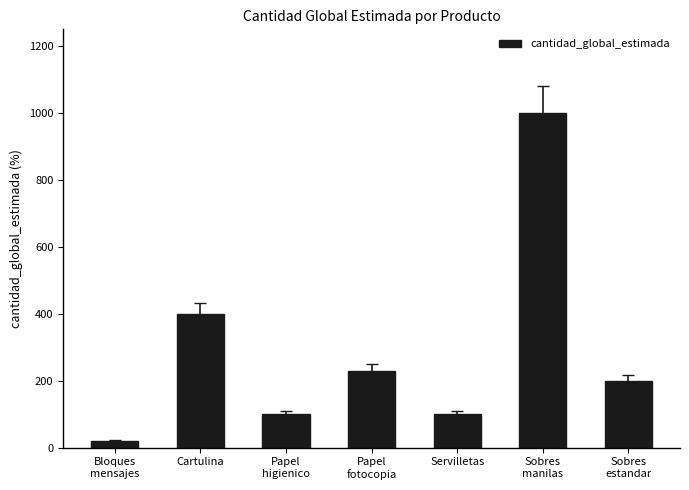

At which category does the chart reach its peak across all series?

Sobres
manilas